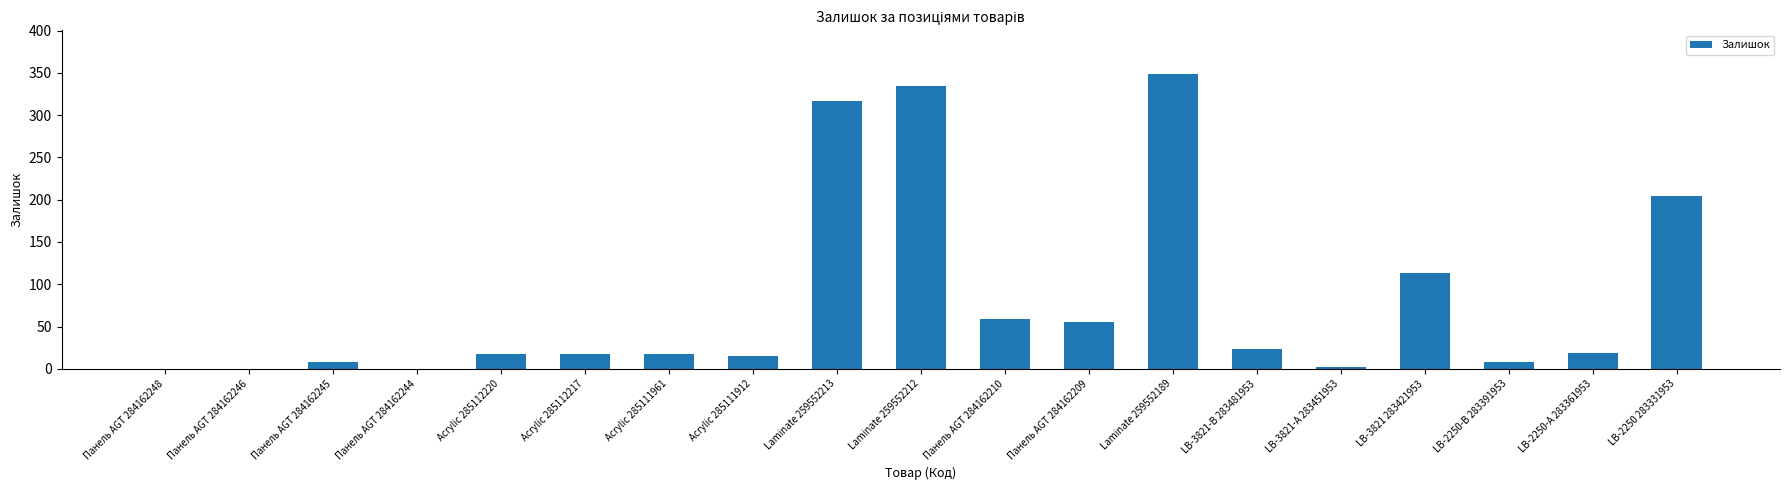

Read the value at LB-3821 283421953, to the nearest 50.

100